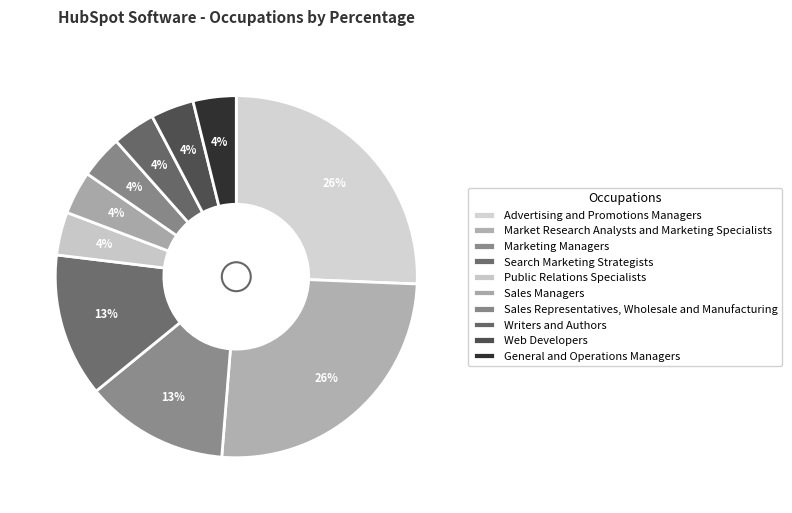

What is the smallest slice in the pie chart?

Public Relations Specialists